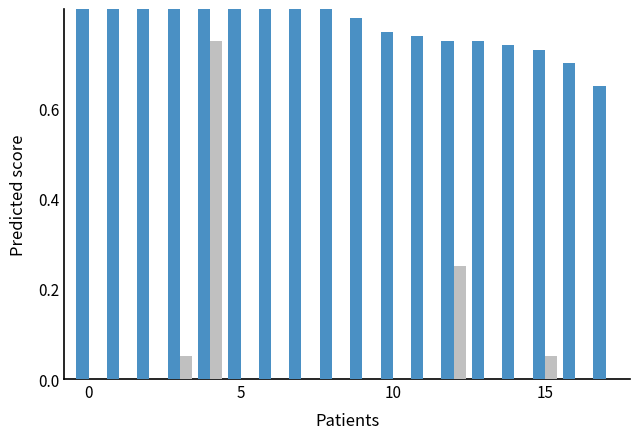

Rank the series by their maximum value, from highest to lowest.

Score A, Score B